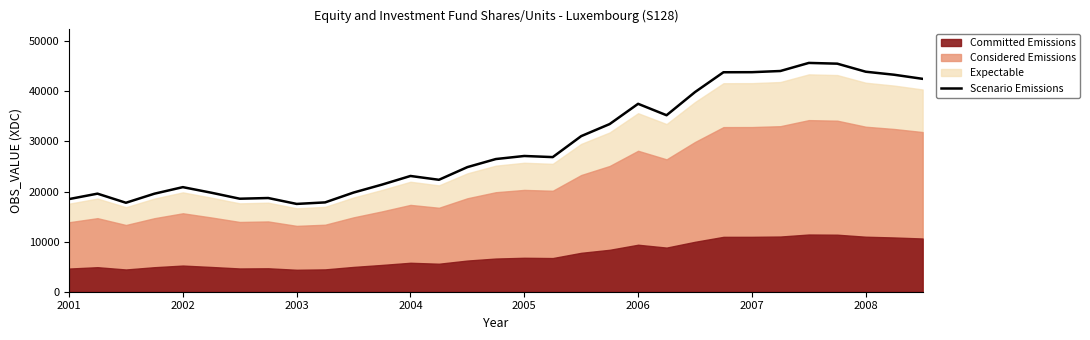

What value does the data have at 2001?

18493.8